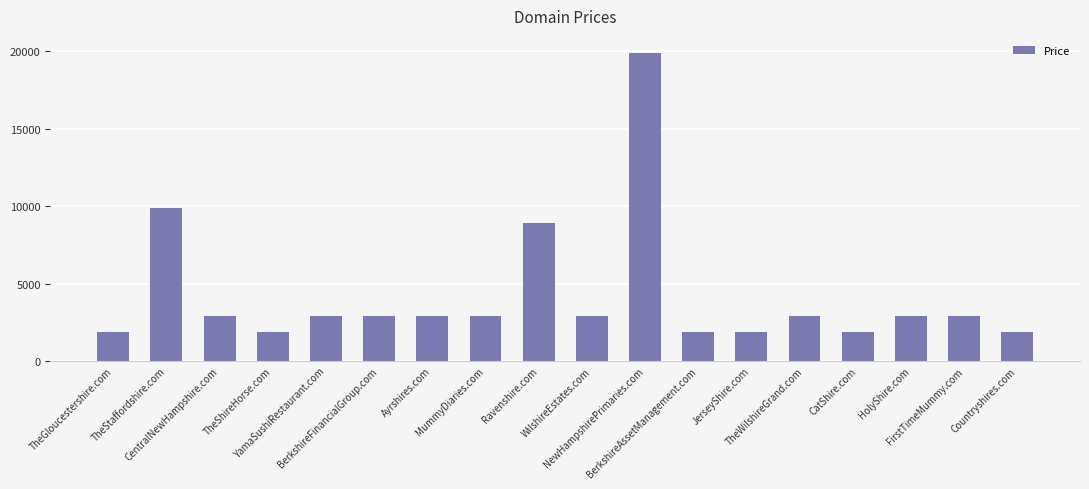

What is the value of the 4th bar from the left?

1888